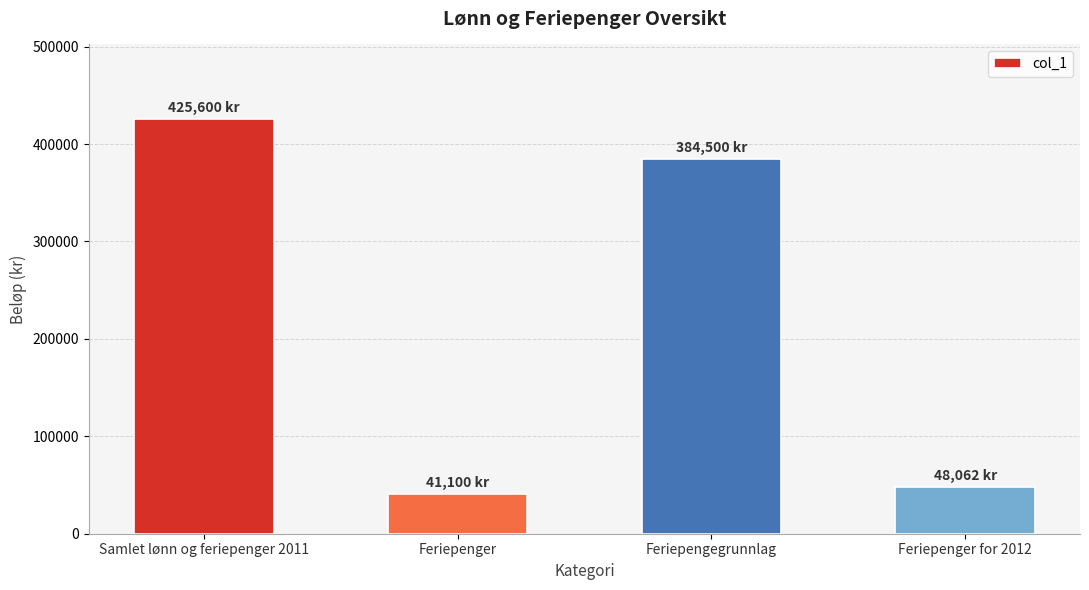

What is the change in value from Feriepenger to Feriepengegrunnlag?

+343400.0